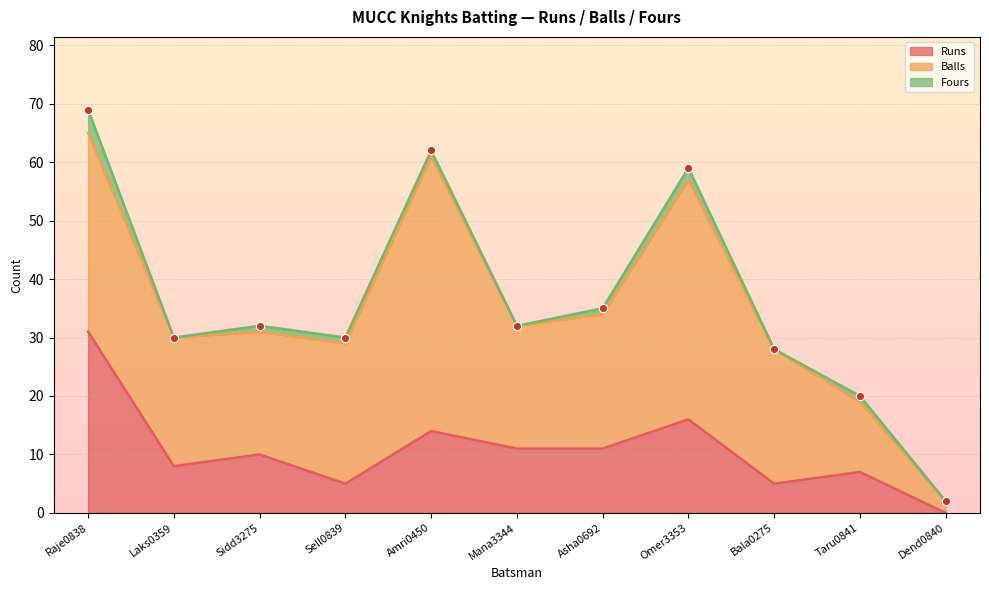

Where is Fours nearest to the value 2?

Omer3353